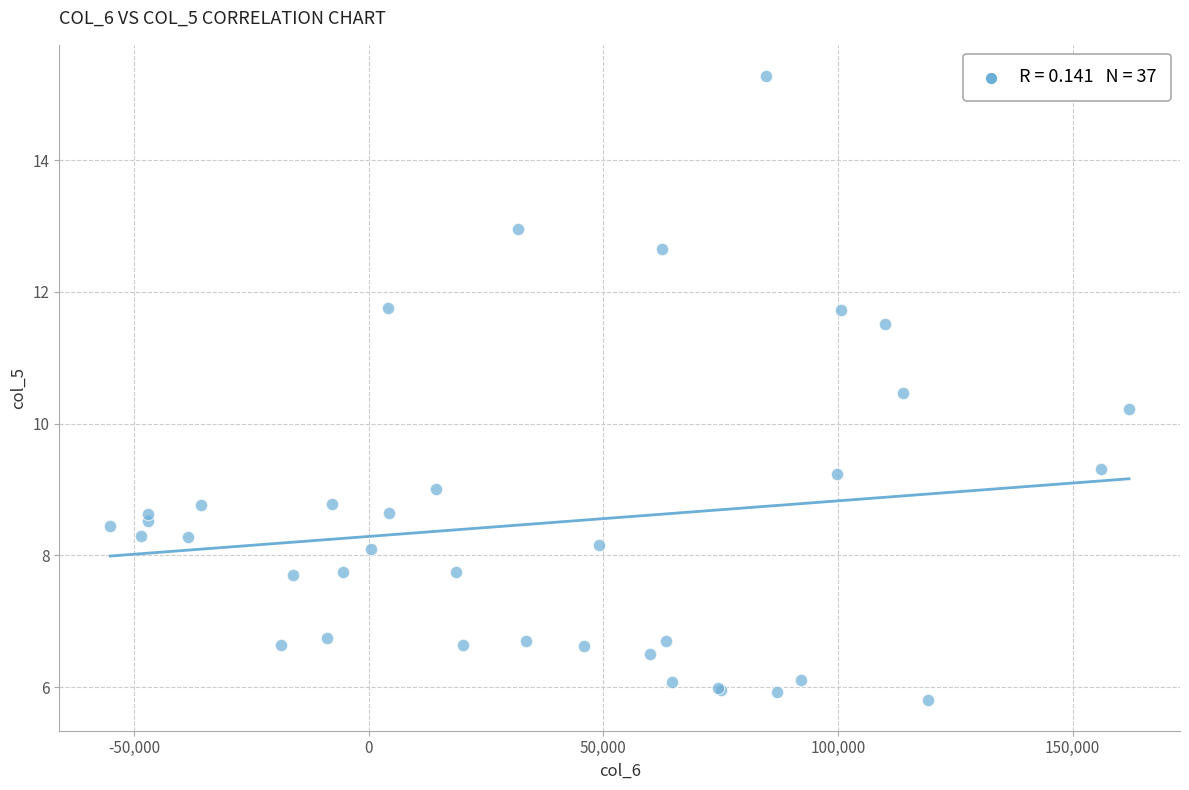

What Y value in the scatter plot is closest to 10?

10.2